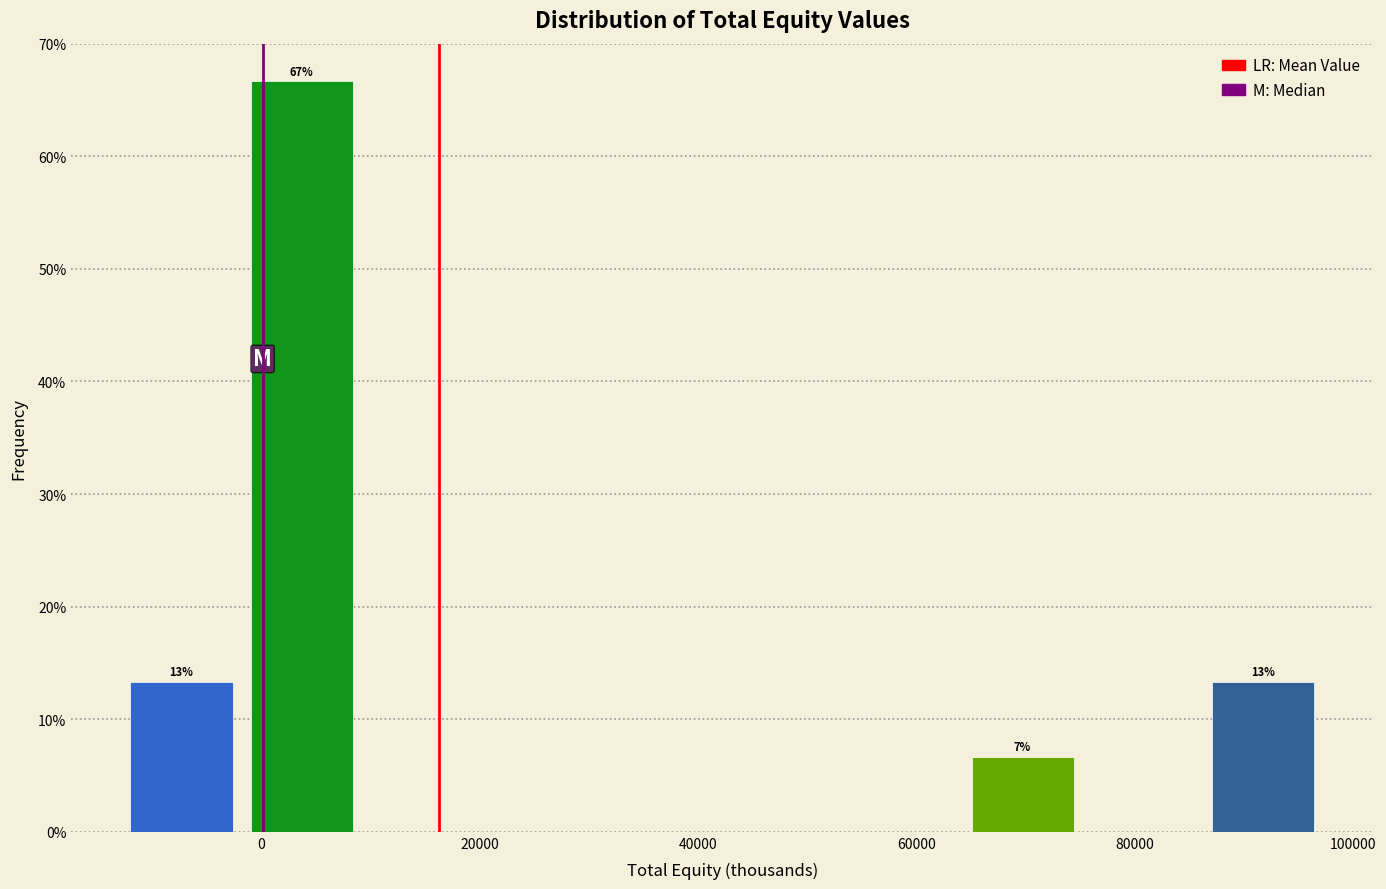

Which range on the x-axis has the tallest bar?

-2000 to 10000